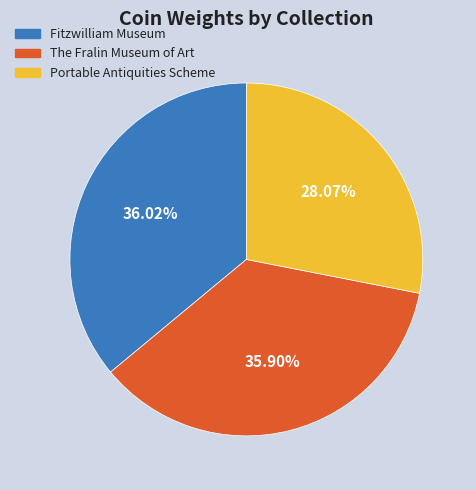

To the nearest percent, what percentage of the pie is Fitzwilliam Museum?

36%